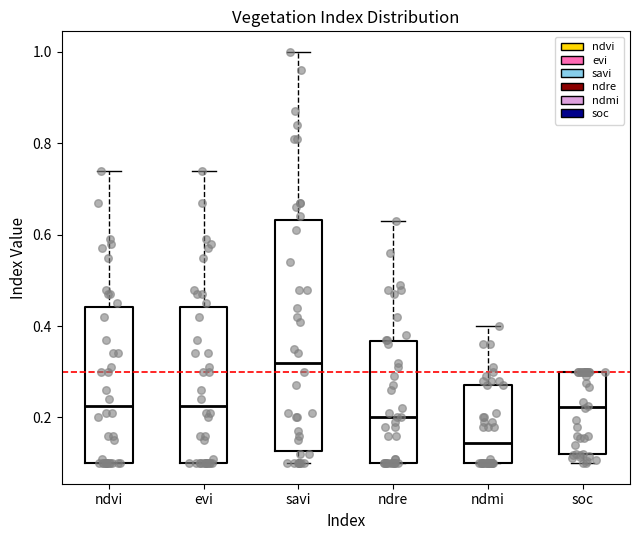

Reading left to right, transcribe this box plot: for each box, give where its median line is, the range the box spans, and where its two whiskers end, as read against the y-axis. The values are not printed on the chart, so give them approximately, as read against the axis.

ndvi: median 0.22, box 0.10 to 0.44, whiskers 0.10 to 0.74
evi: median 0.22, box 0.10 to 0.44, whiskers 0.10 to 0.74
savi: median 0.32, box 0.12 to 0.64, whiskers 0.10 to 1.00
ndre: median 0.20, box 0.10 to 0.36, whiskers 0.10 to 0.64
ndmi: median 0.14, box 0.10 to 0.28, whiskers 0.10 to 0.40
soc: median 0.22, box 0.12 to 0.30, whiskers 0.10 to 0.30